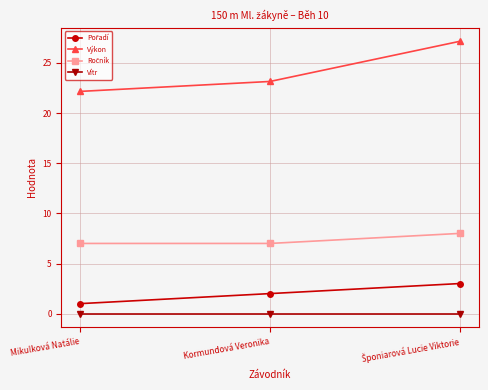

Where is Výkon nearest to the value 24?

Kormundová Veronika